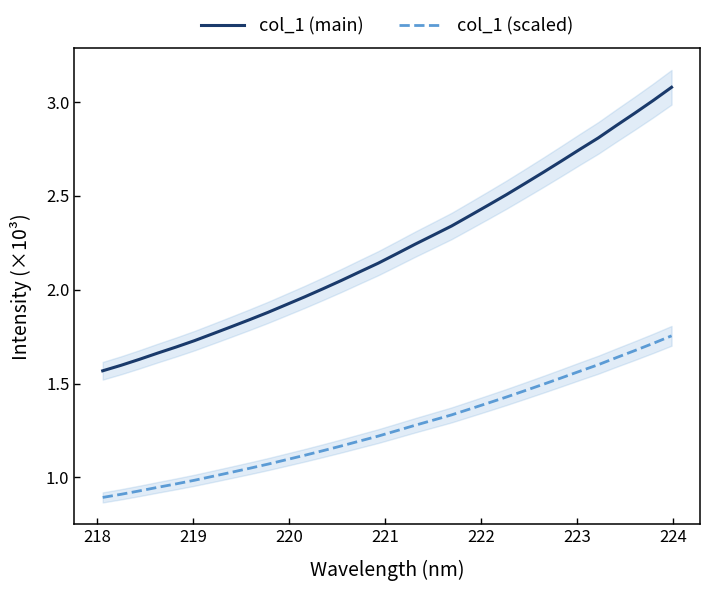

What is the difference between the second highest and second lowest values in the col_1 (main) series?

1.4